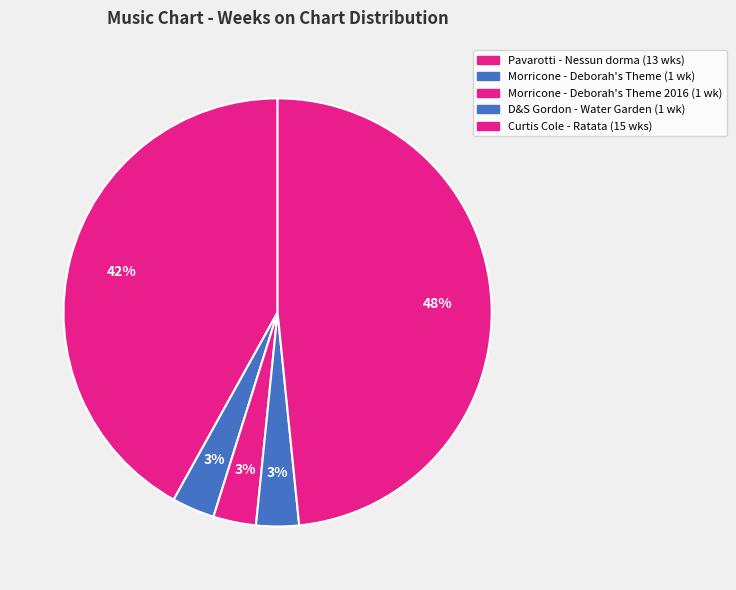

Count the number of slices in the pie.

5